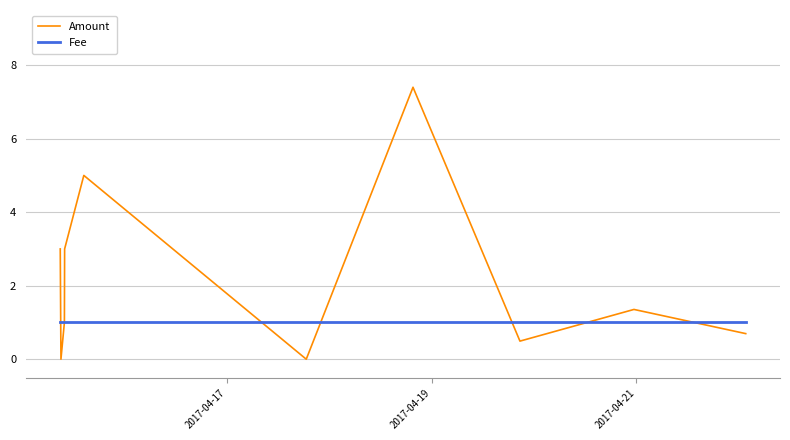

Which series has the largest range (max minus min)?

Amount